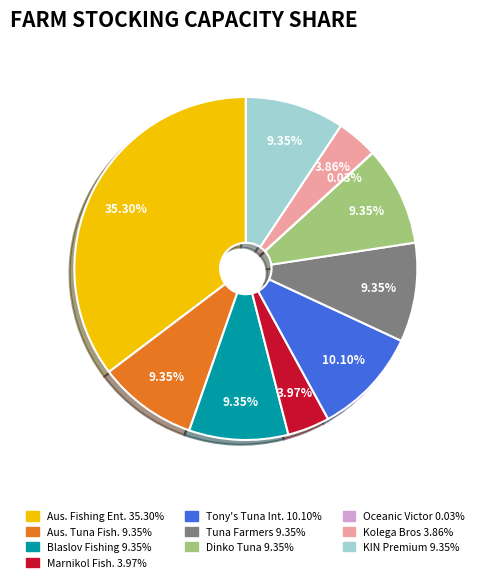

Does any single category account for the majority?

No